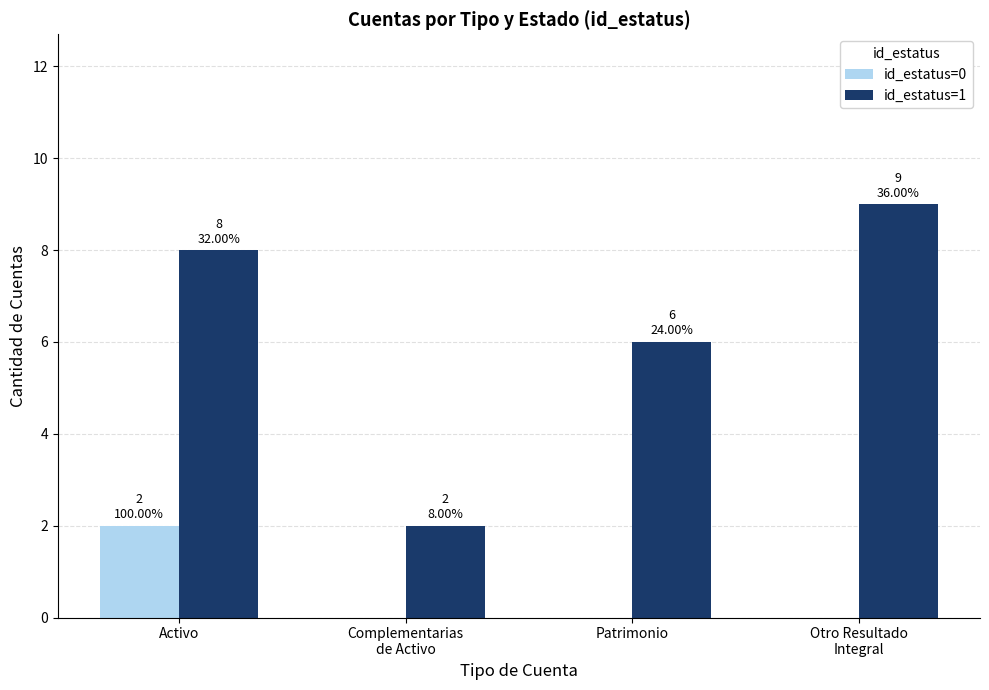

Reading left to right, extract all data points from this chart.

id_estatus=0: Activo=2	Complementarias
de Activo=0	Patrimonio=0	Otro Resultado
Integral=0
id_estatus=1: Activo=8	Complementarias
de Activo=2	Patrimonio=6	Otro Resultado
Integral=9